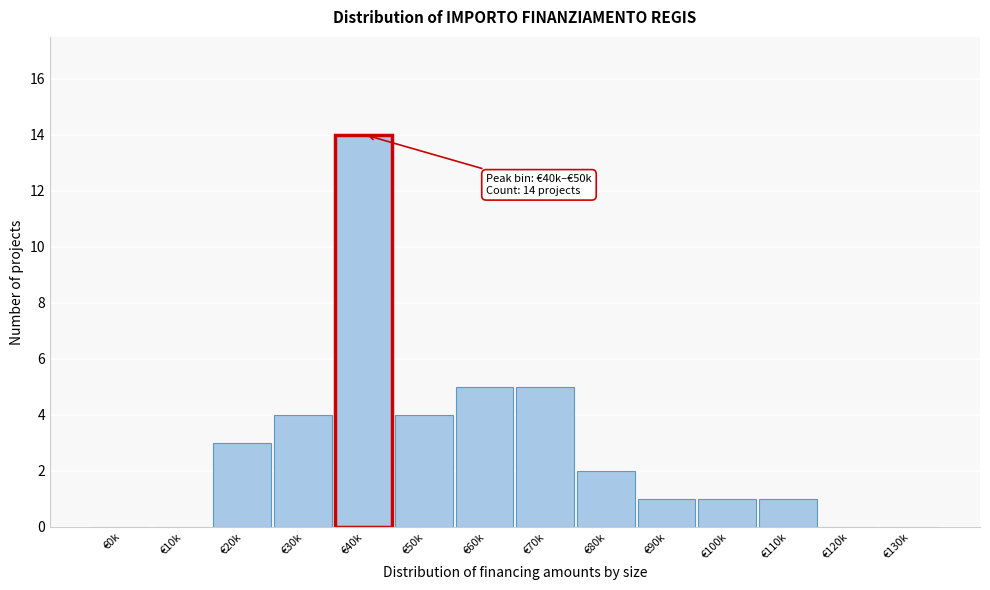

Reading left to right, transcribe all the data shown in this chart.

€0k=0	€10k=0	€20k=3	€30k=4	€40k=14	€50k=4	€60k=5	€70k=5	€80k=2	€90k=1	€100k=1	€110k=1	€120k=0	€130k=0